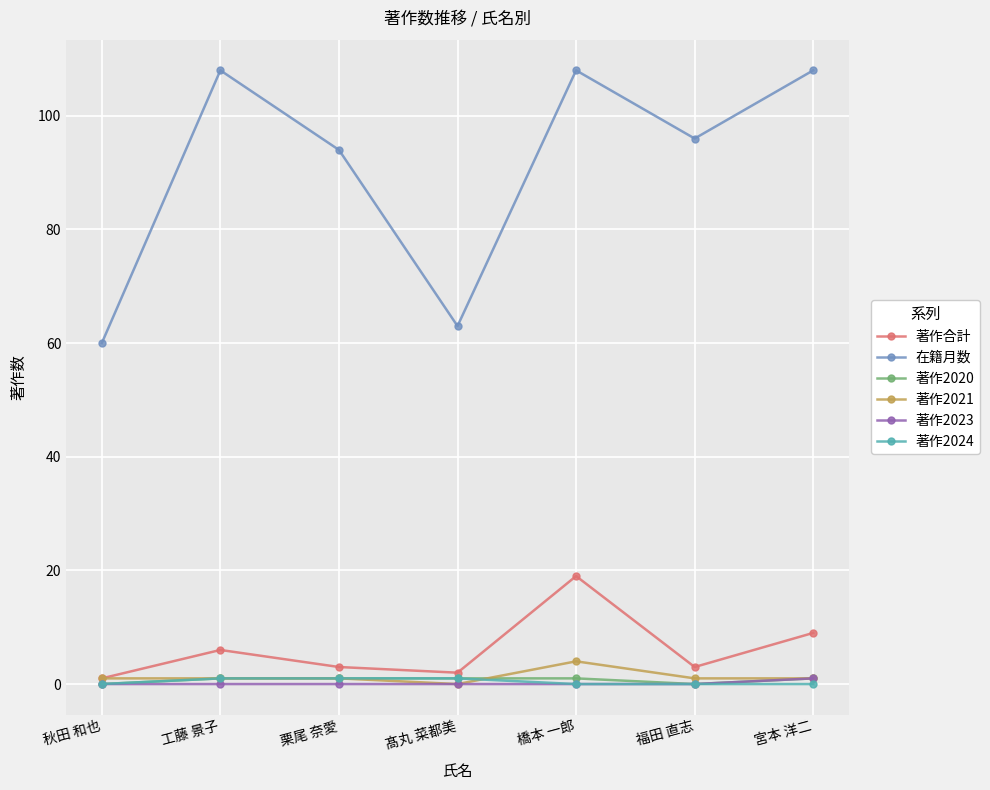

The value of 在籍月数 at 宮本 洋二 is 108. True or false?

True